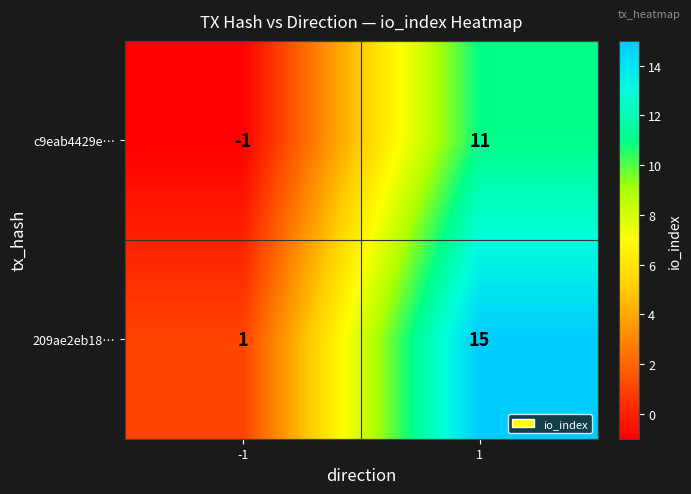

True or false: c9eab4429e… has a value of 19 at 1.

False